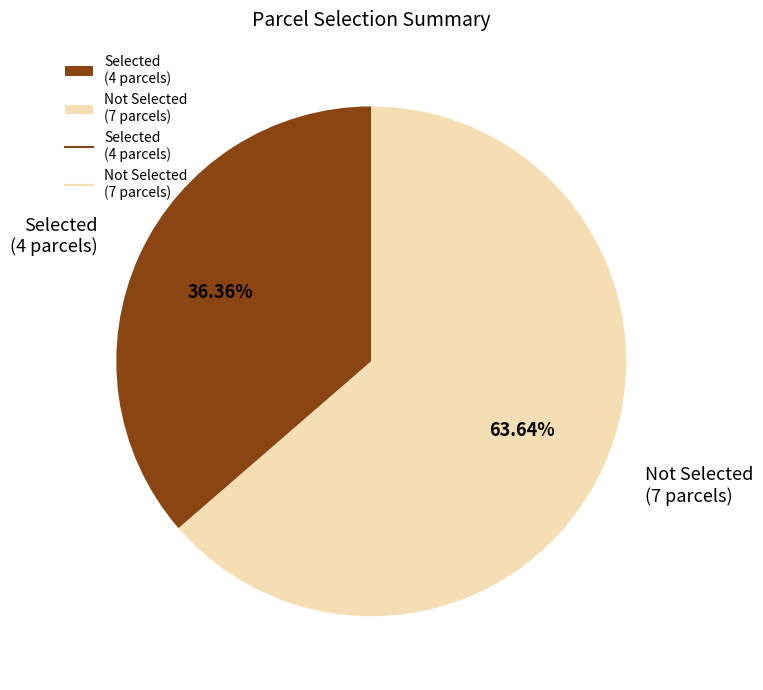

Count the number of slices in the pie.

2